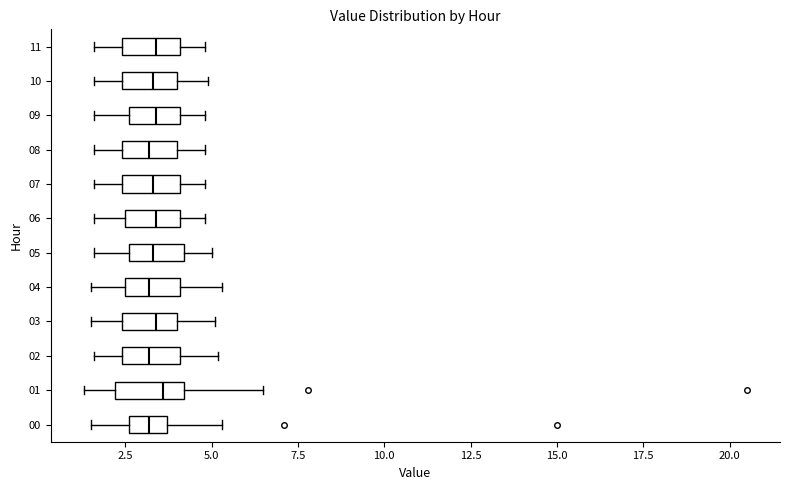

Reading bottom to top, transcribe this box plot: for each box, give where its median line is, the range the box spans, and where its two whiskers end, as read against the x-axis. The values are not printed on the chart, so give them approximately, as read against the axis.

00: median 3.0, box 2.5 to 3.5, whiskers 1.5 to 5.5
01: median 3.5, box 2.0 to 4.0, whiskers 1.5 to 6.5
02: median 3.0, box 2.5 to 4.0, whiskers 1.5 to 5.0
03: median 3.5, box 2.5 to 4.0, whiskers 1.5 to 5.0
04: median 3.0, box 2.5 to 4.0, whiskers 1.5 to 5.5
05: median 3.5, box 2.5 to 4.0, whiskers 1.5 to 5.0
06: median 3.5, box 2.5 to 4.0, whiskers 1.5 to 5.0
07: median 3.5, box 2.5 to 4.0, whiskers 1.5 to 5.0
08: median 3.0, box 2.5 to 4.0, whiskers 1.5 to 5.0
09: median 3.5, box 2.5 to 4.0, whiskers 1.5 to 5.0
10: median 3.5, box 2.5 to 4.0, whiskers 1.5 to 5.0
11: median 3.5, box 2.5 to 4.0, whiskers 1.5 to 5.0